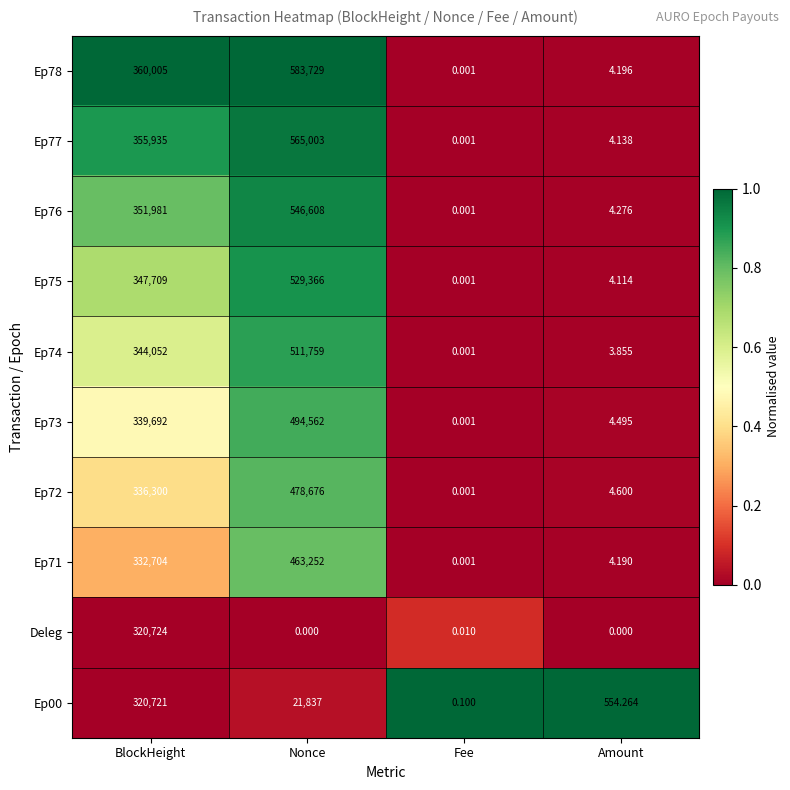

At which label does Ep78 reach its minimum?

Fee